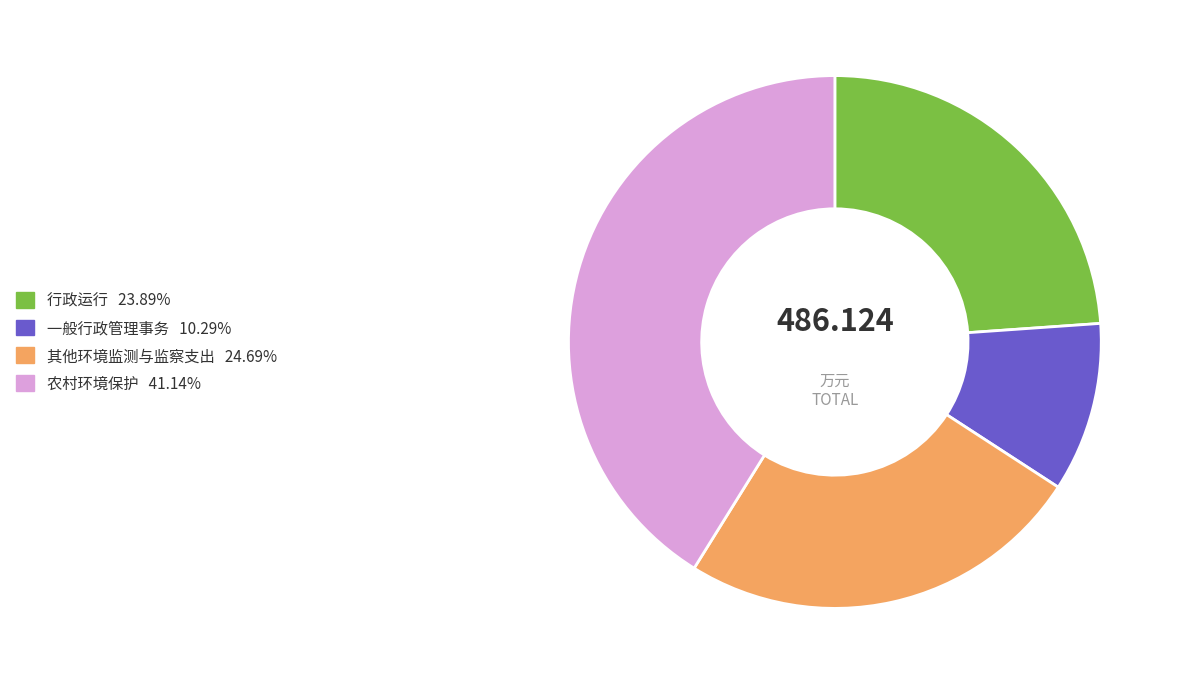

Is there a majority slice in this chart?

No